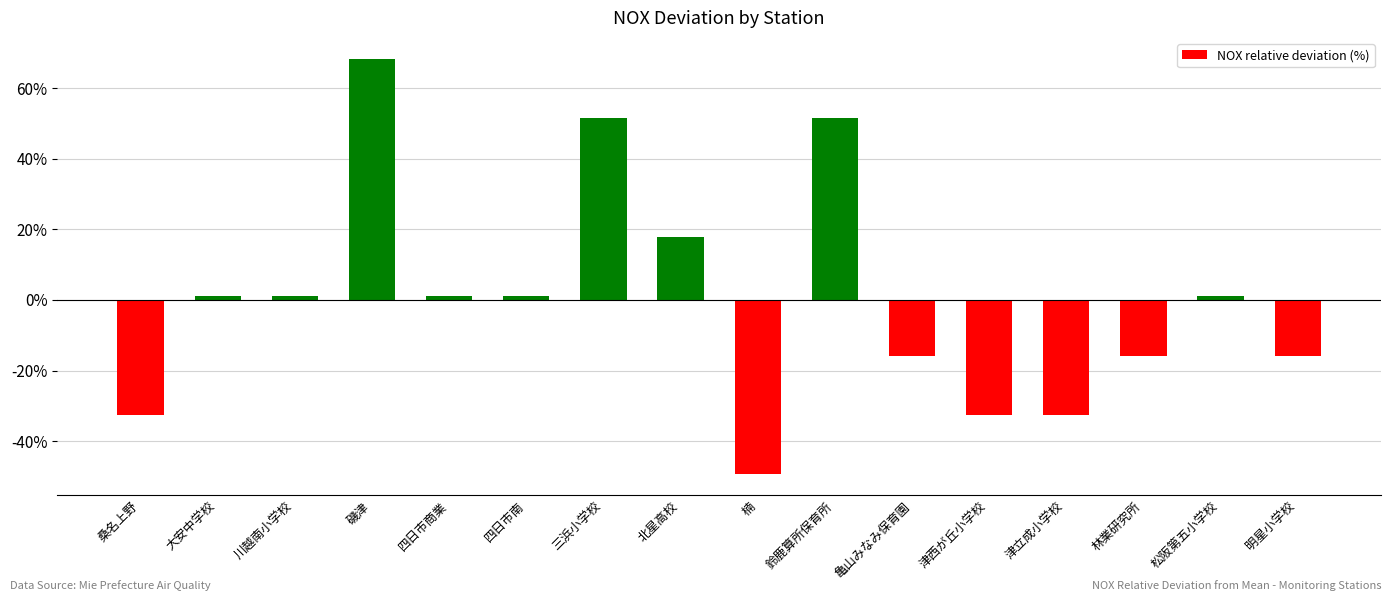

What is the smallest value displayed?

-49.5